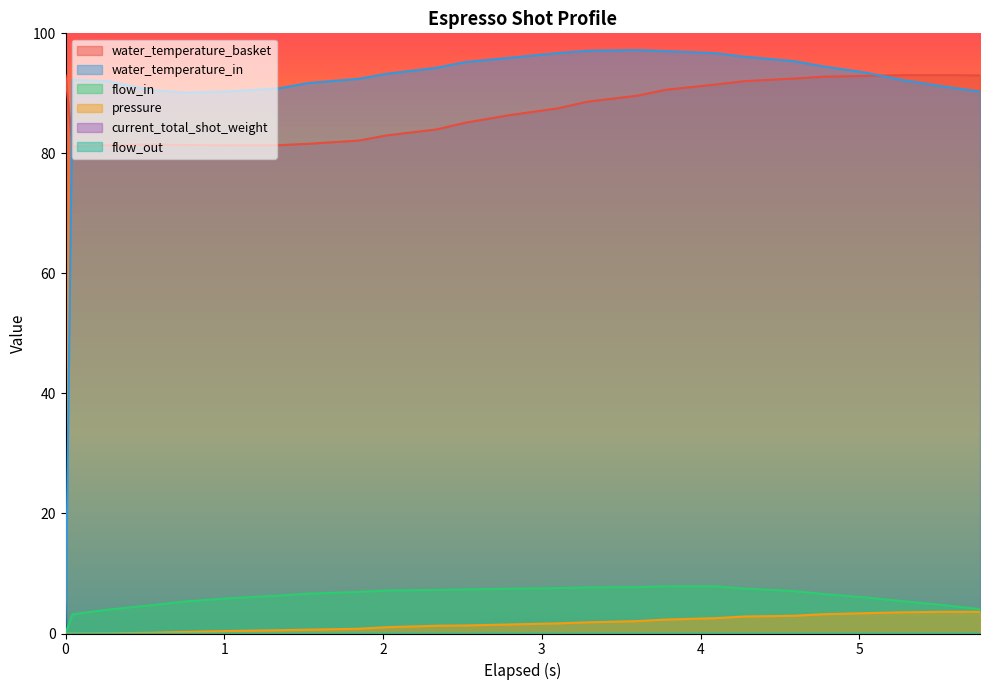

What value does the pressure series have at 5.534?

3.6